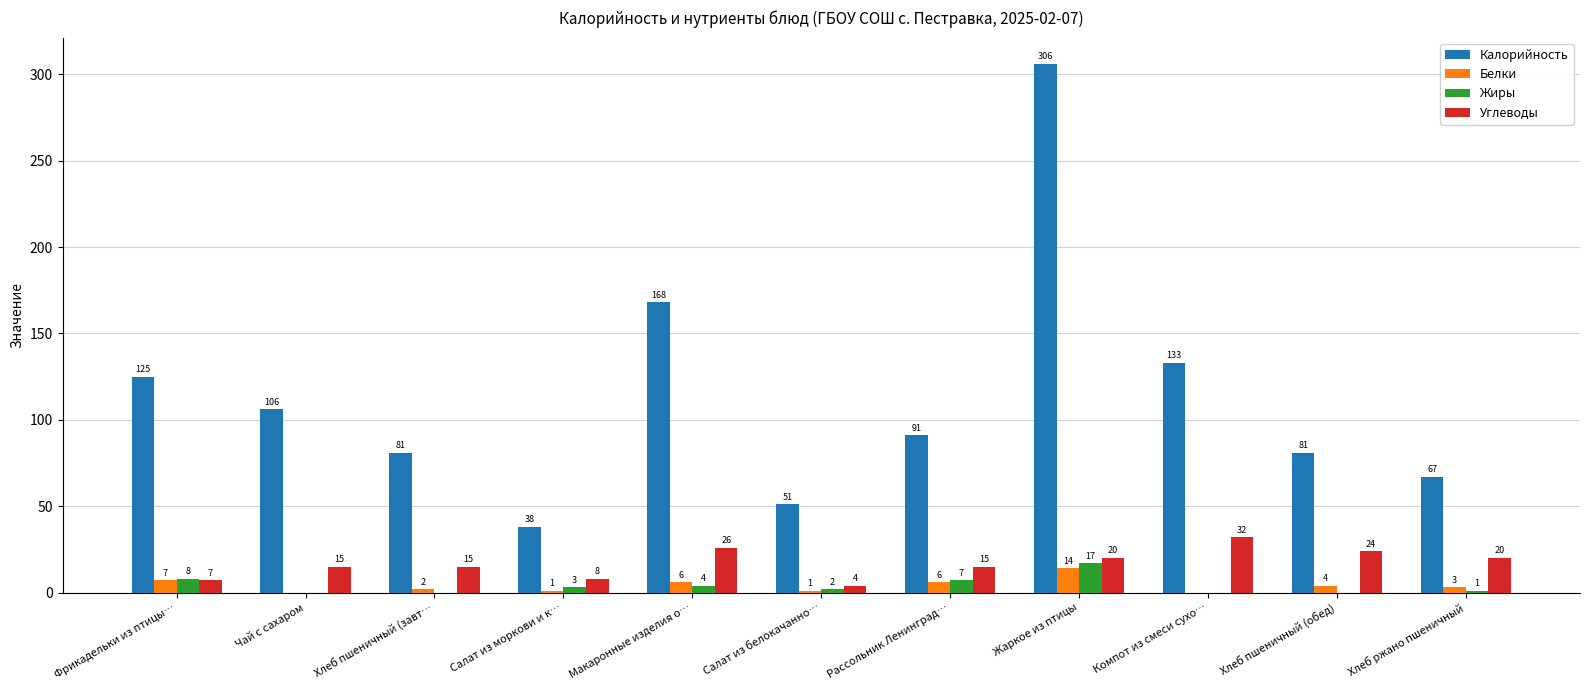

How many groups of bars are there?

11